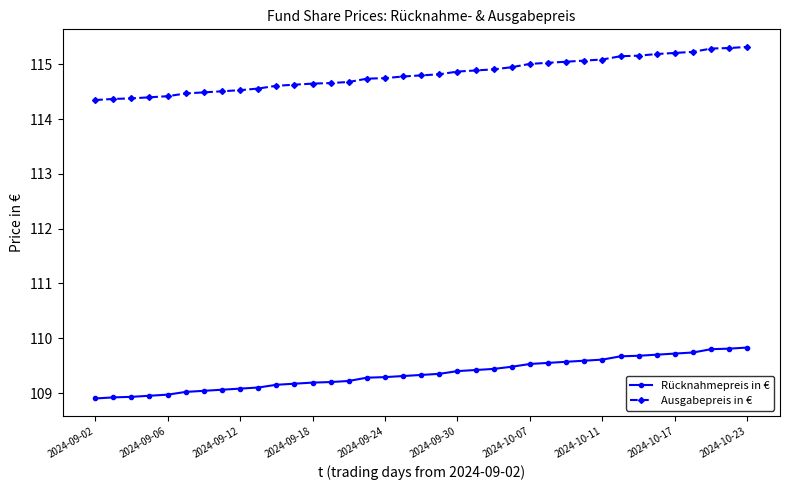

What is the difference between the maximum and minimum values in the Ausgabepreis in € series?

1.0